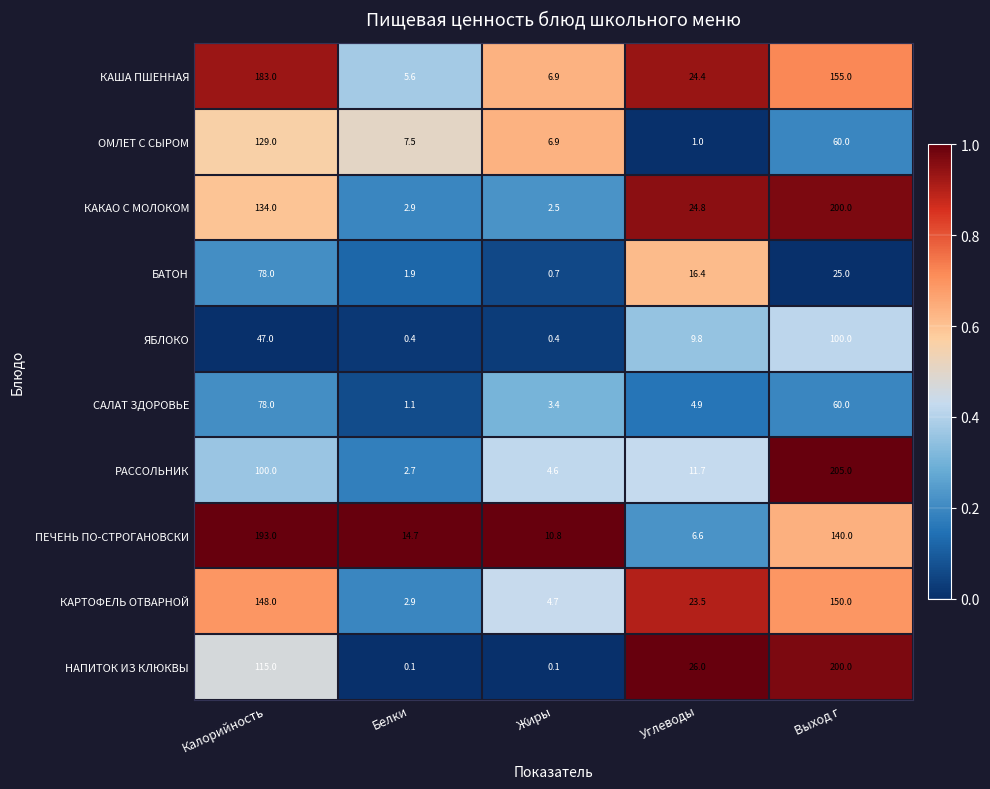

At which category is the sum across all series the highest?

Выход г